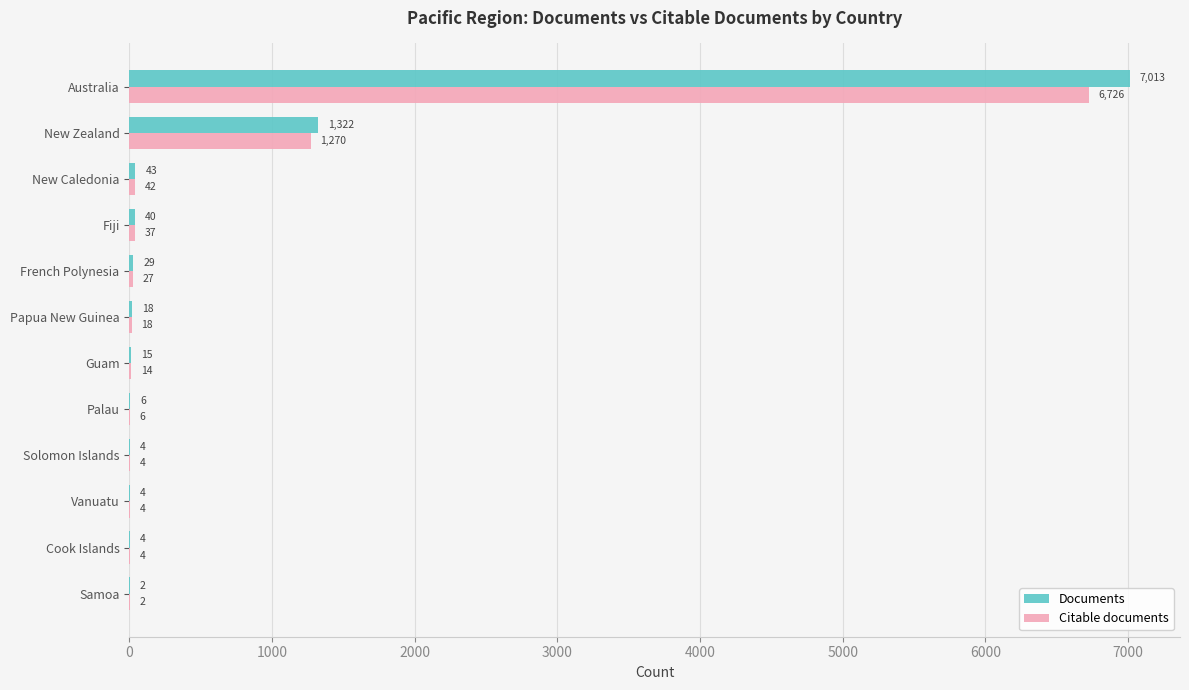

What is the sum of all Documents values?

8500